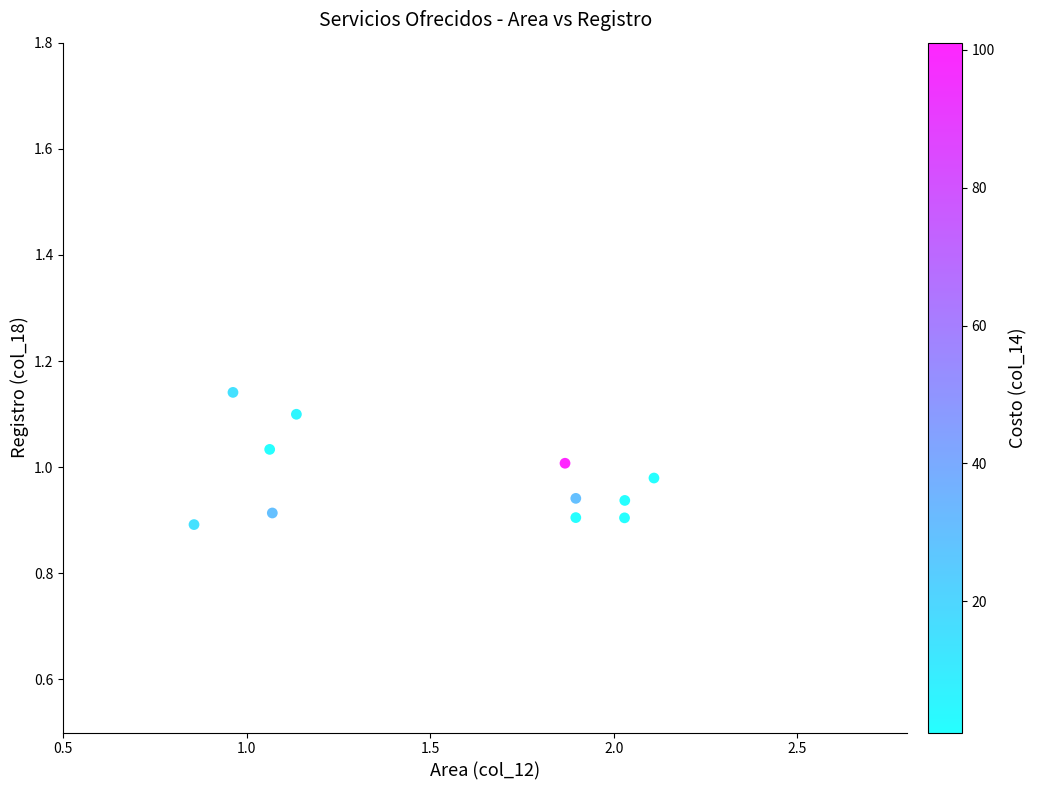

What is the range of X values (max minus min)?

1.3